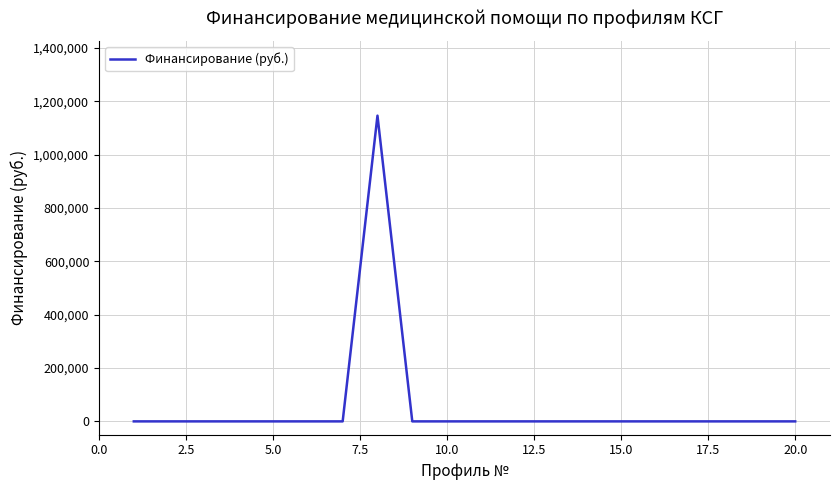

What is the difference between the maximum and minimum values?

1145639